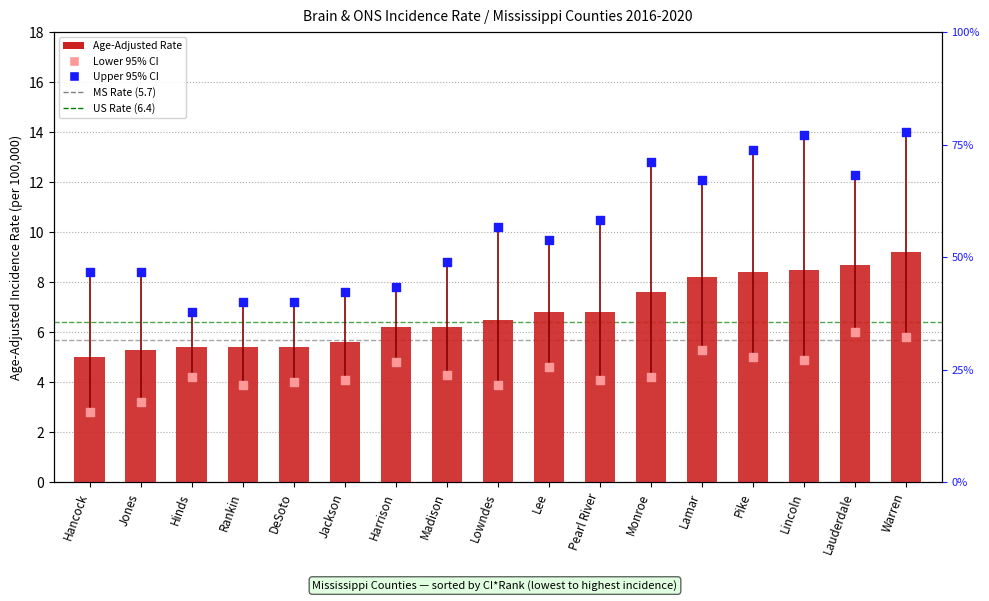

Which series has the largest Y range (max minus min)?

Upper 95% CI